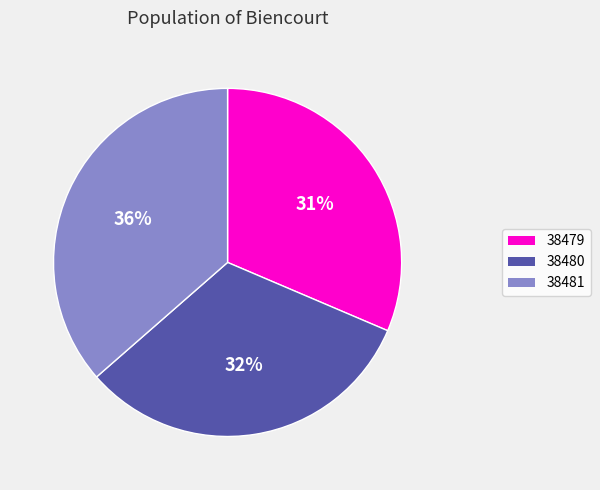

To the nearest percent, what is the combined percentage of 38480 and 38481?

69%